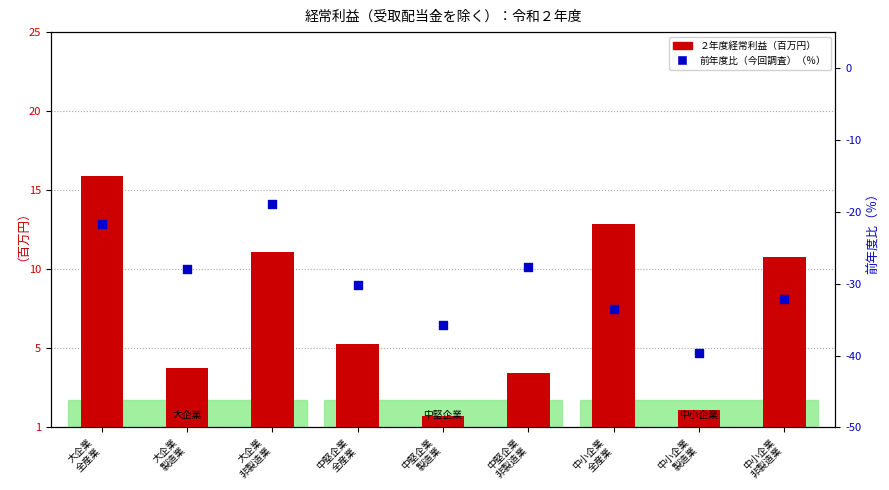

At which category is the sum across all series the highest?

大企業
全産業